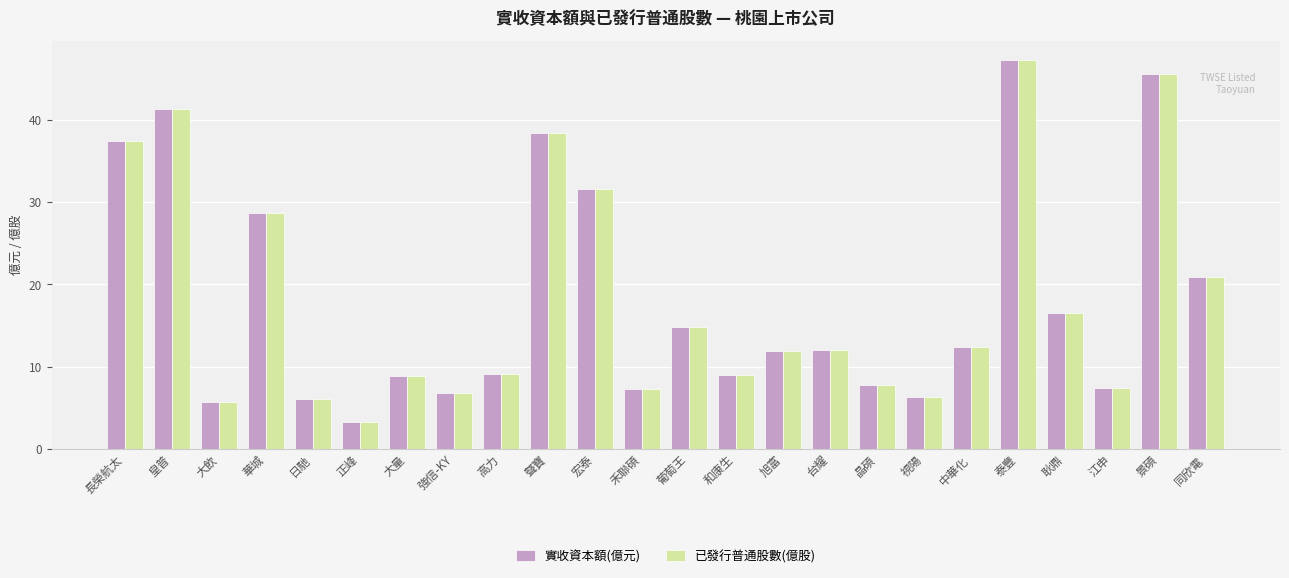

Between 宏泰 and 視陽, which series saw the biggest shift?

實收資本額(億元)